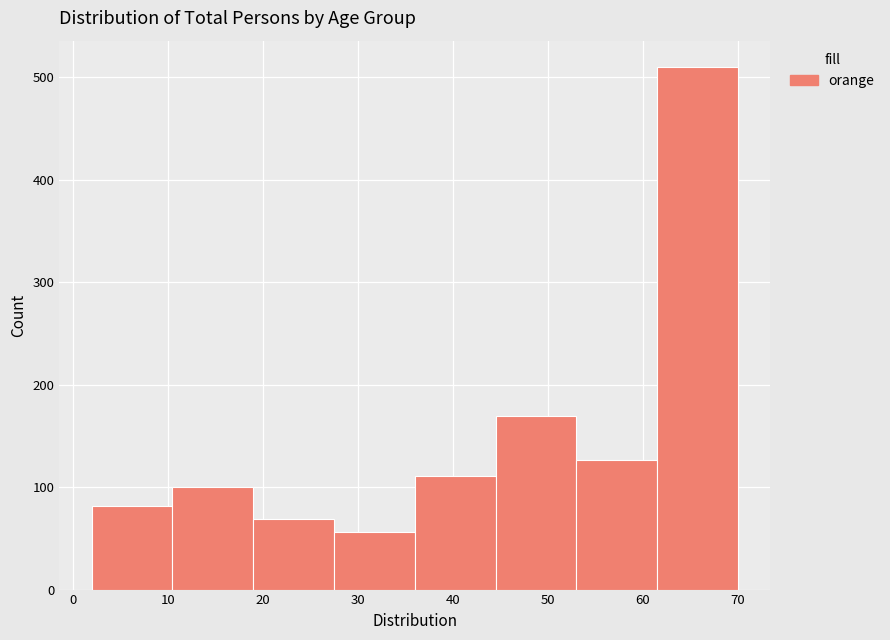

Over which range of the x-axis is the bar tallest?

61.5 to 70.0